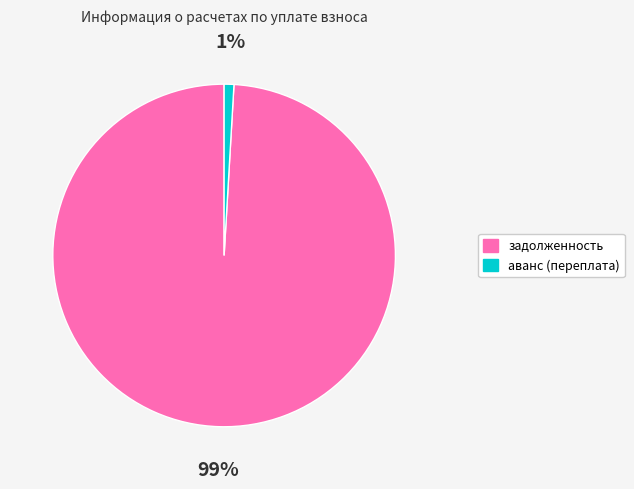

Is there a majority slice in this chart?

Yes